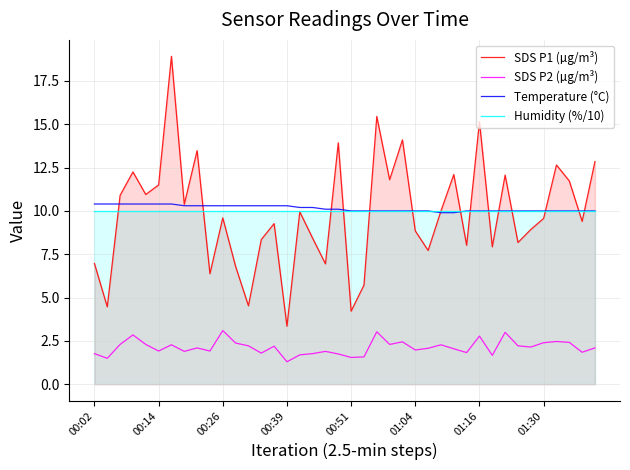

True or false: Temperature (°C) and SDS P2 (µg/m³) intersect in this chart.

False